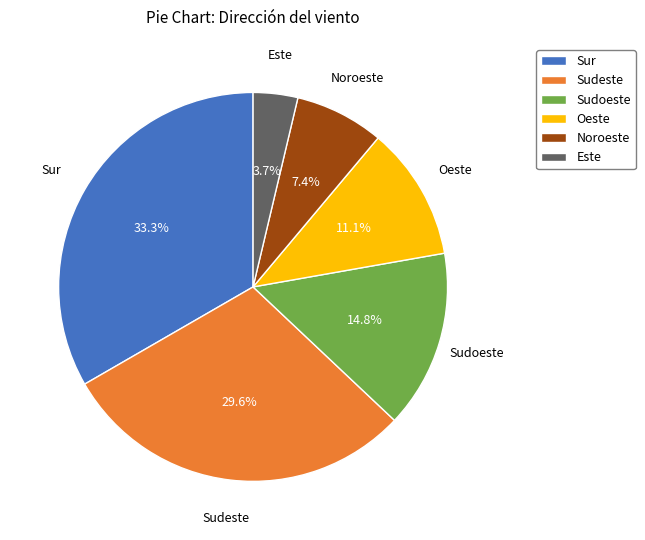

What percentage is the Oeste slice, to the nearest percent?

11%